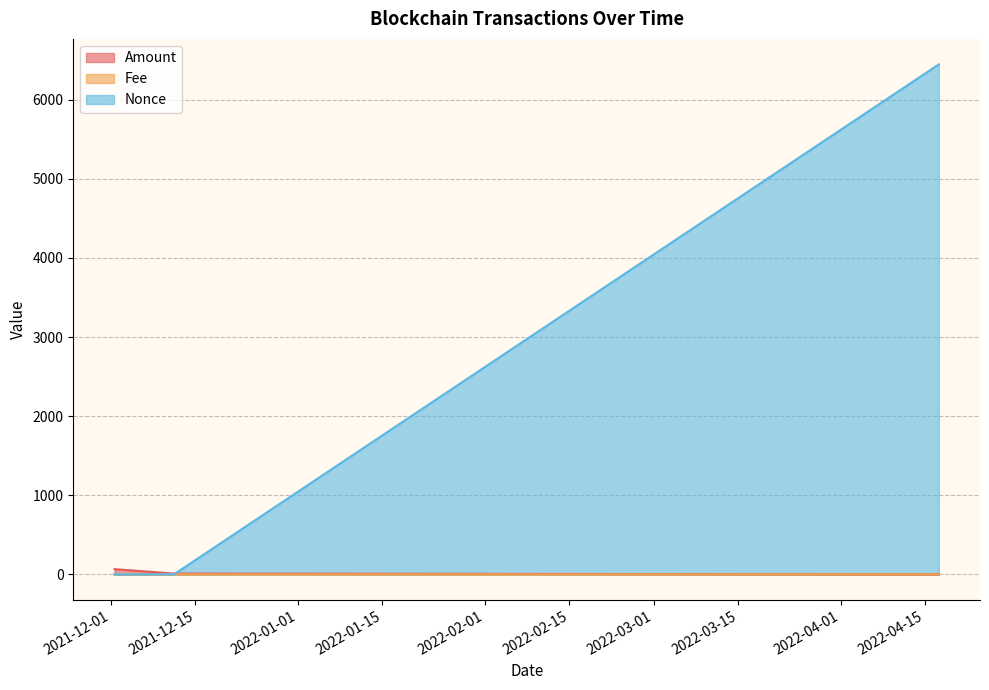

Which has a higher value, 2021-12-01 14:03:00 or 2022-04-17 06:00:00?

2021-12-01 14:03:00